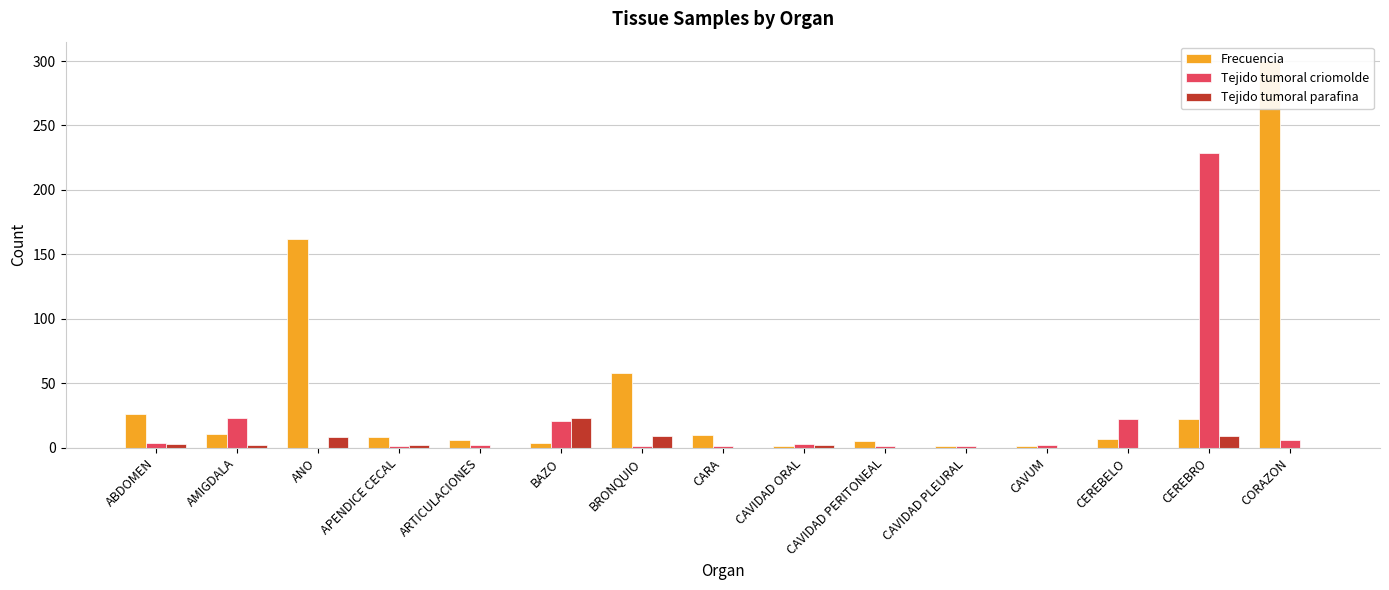

Where does the Frecuencia series first go above 8?

ABDOMEN